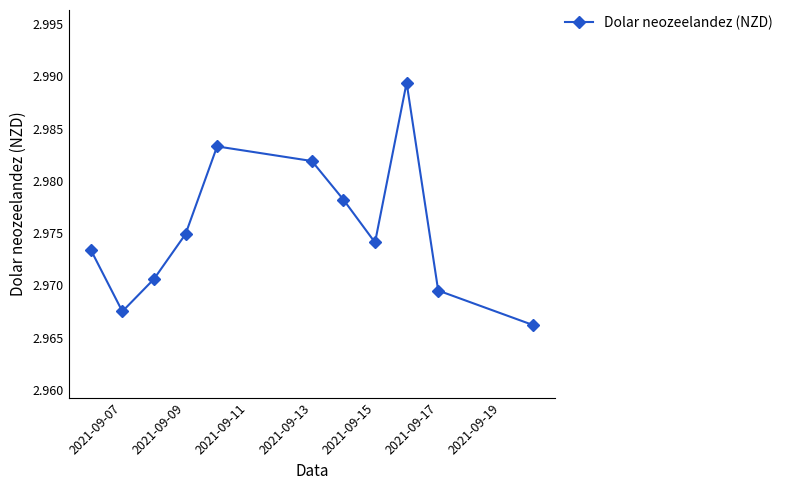

Count the values in the range 2 to 3.

11